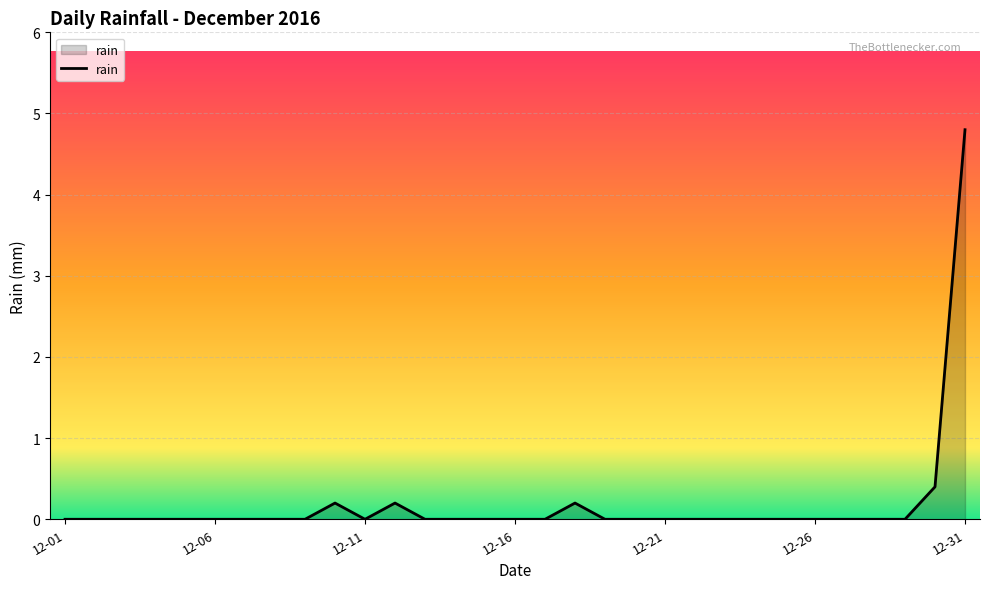

What is the maximum value shown in the chart?

4.8